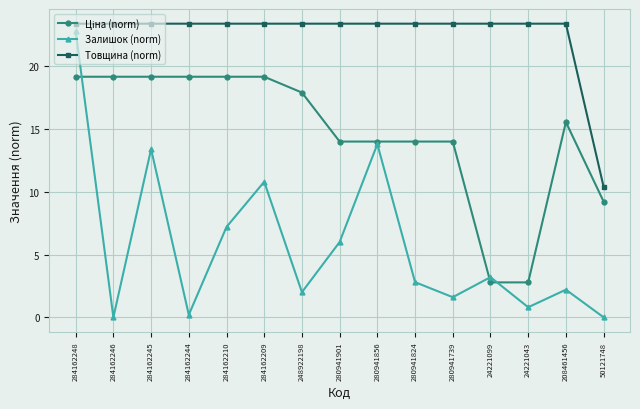

How many categories are shown in the chart?

15